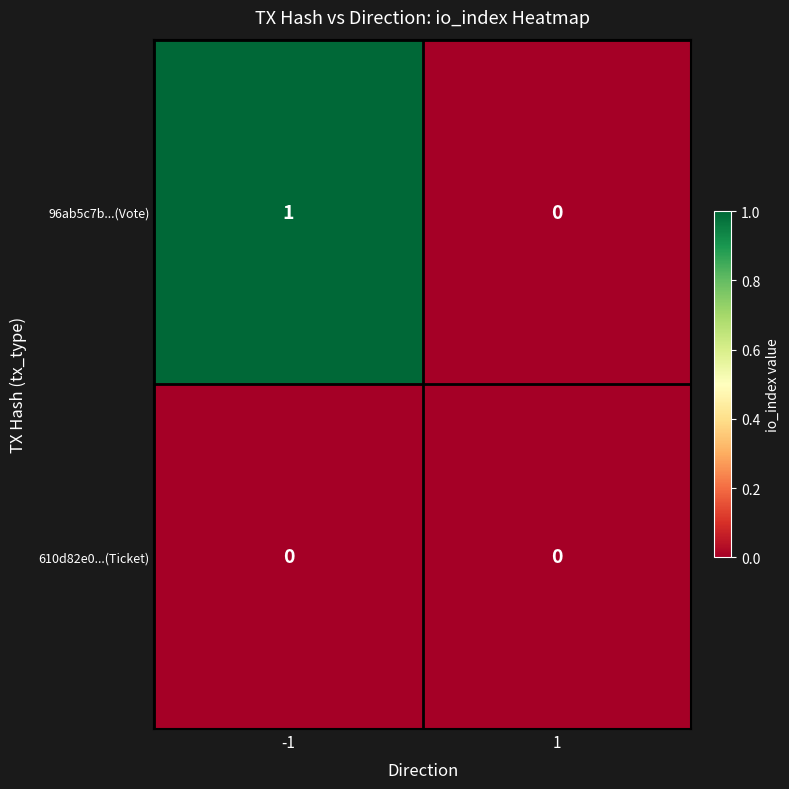

List the series in order of their overall mean, lowest first.

610d82e0...(Ticket), 96ab5c7b...(Vote)